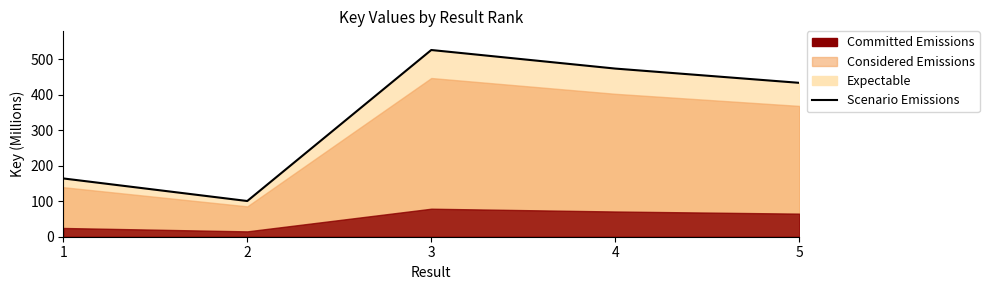

The chart shows a value of 164.4 at 1. True or false?

True